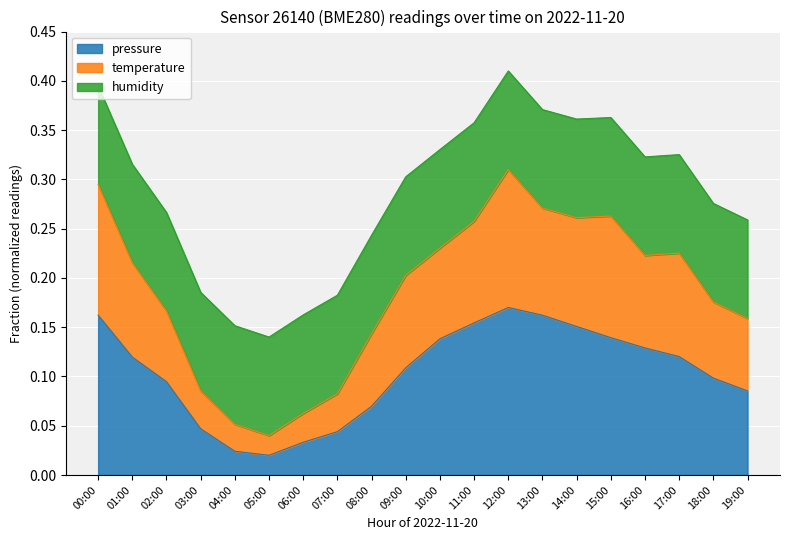

Rank the categories by temperature value from lowest to highest.

05:00, 04:00, 06:00, 07:00, 03:00, 08:00, 19:00, 02:00, 18:00, 09:00, 01:00, 16:00, 17:00, 10:00, 11:00, 14:00, 15:00, 13:00, 00:00, 12:00